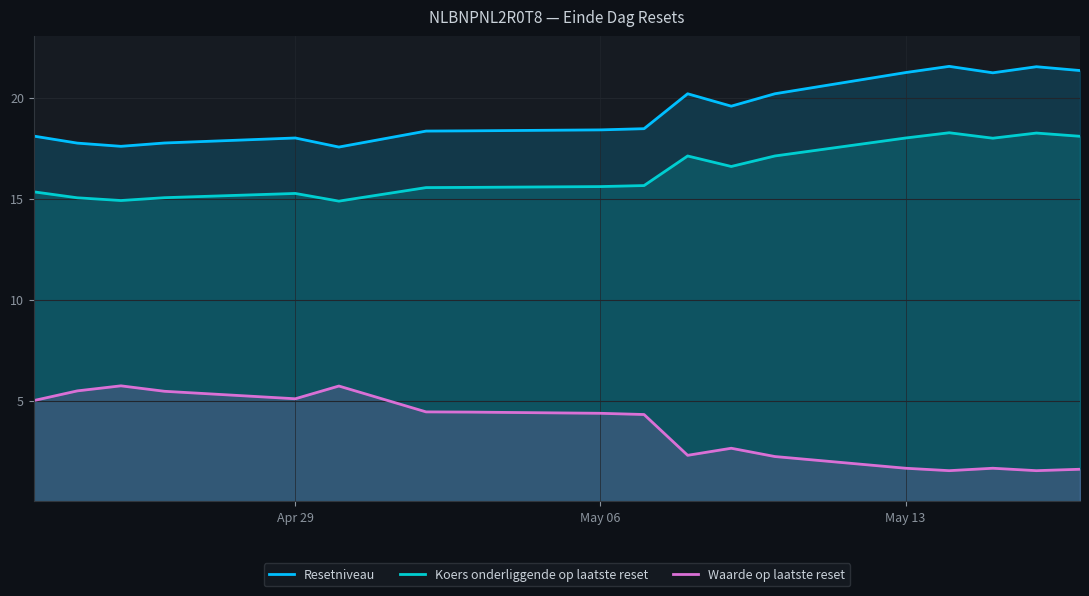

True or false: Koers onderliggende op laatste reset has a value of 15.6 at May 06.

True